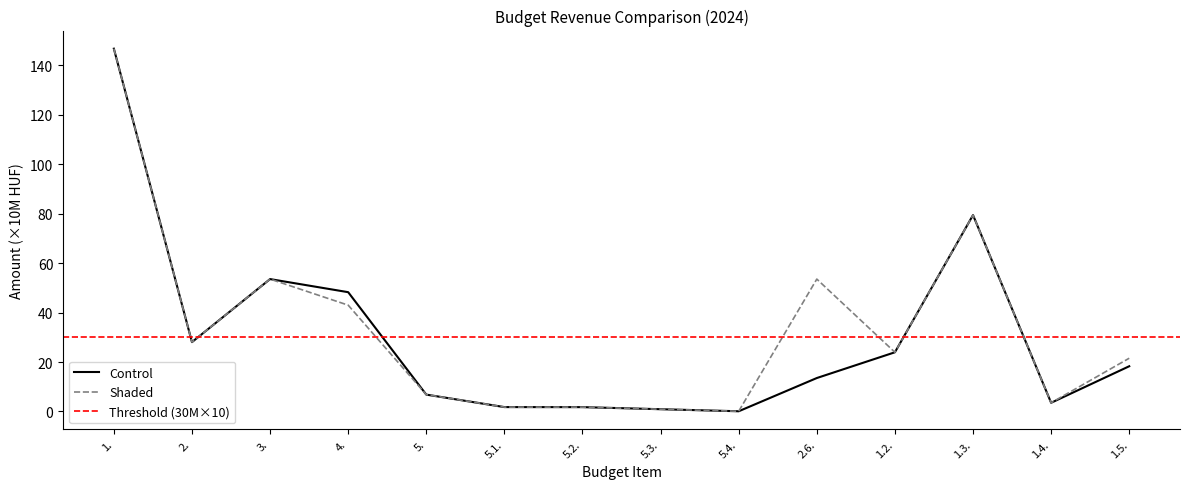

Reading left to right, transcribe all the data shown in this chart.

Control: 146.7	28.0	53.5	48.2	6.8	1.8	1.8	0.9	0.1	13.5	23.9	79.4	3.5	18.3
Shaded: 146.7	28.0	53.5	43.0	6.8	1.8	1.8	0.9	0.1	53.5	23.9	79.4	3.5	21.5